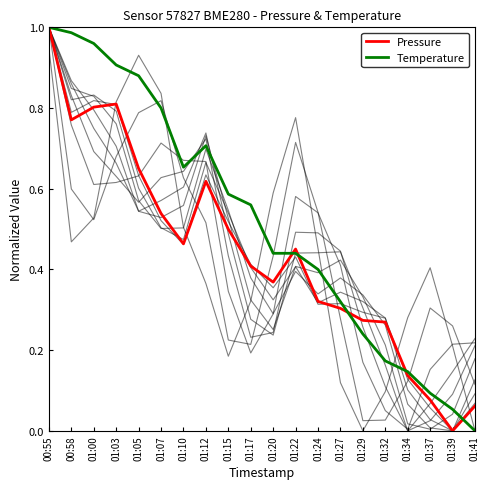

Which label corresponds to the smallest value in the chart?

01:39